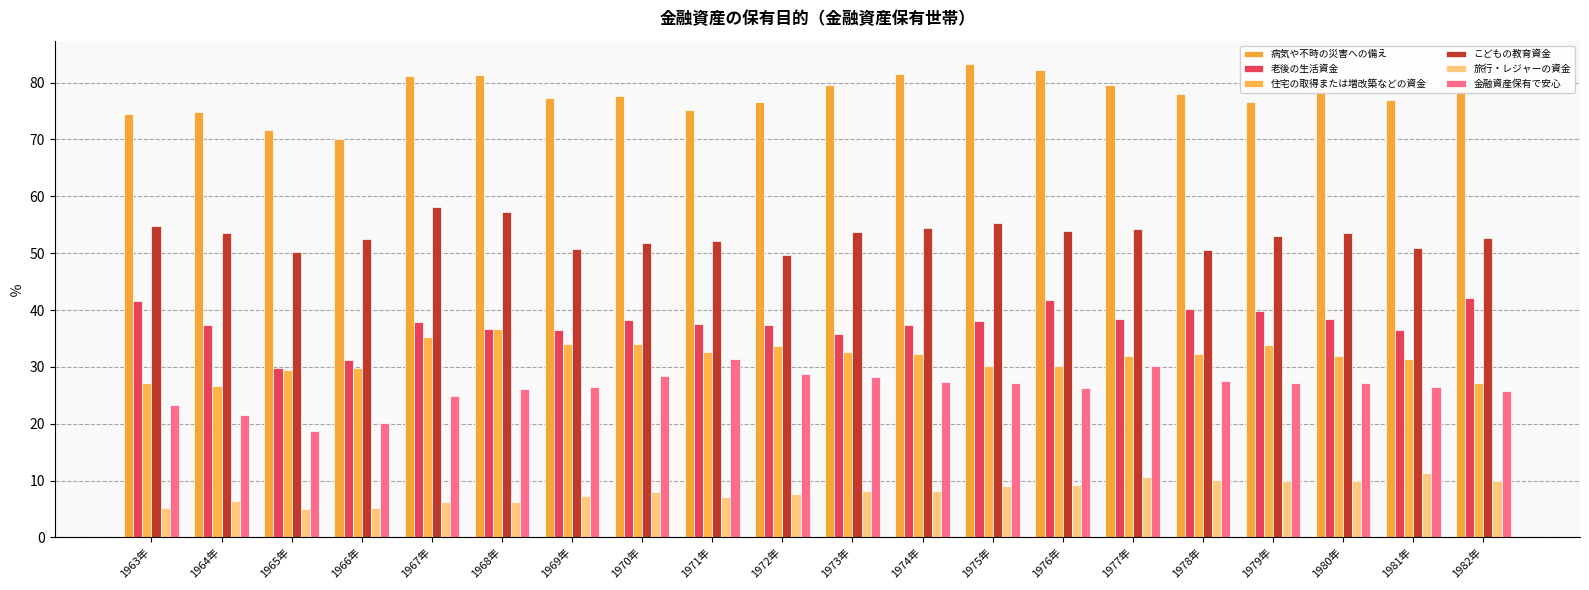

What are all the series names shown in the legend?

病気や不時の災害への備え, 老後の生活資金, 住宅の取得または増改築などの資金, こどもの教育資金, 旅行・レジャーの資金, 金融資産保有で安心